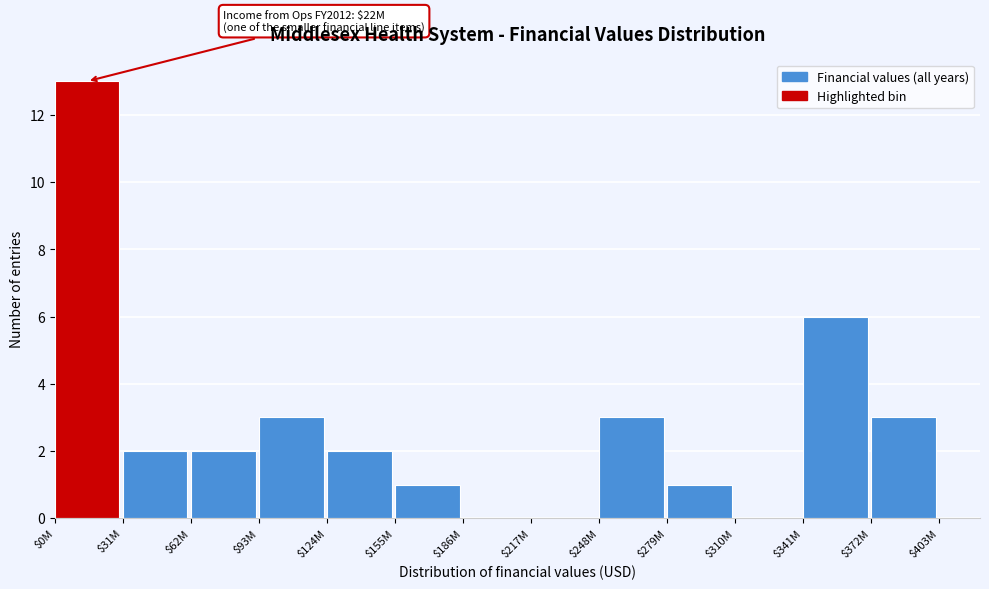

The value at $217M is 6. True or false?

False